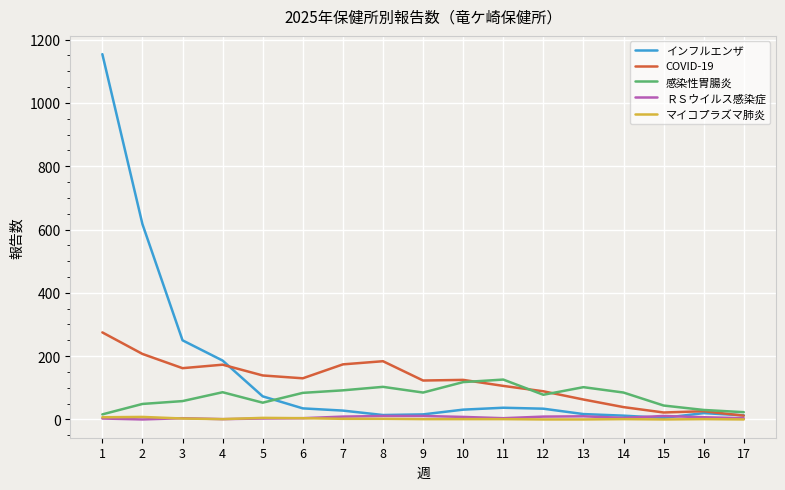

The value of 感染性胃腸炎 at 12 is 78. True or false?

True